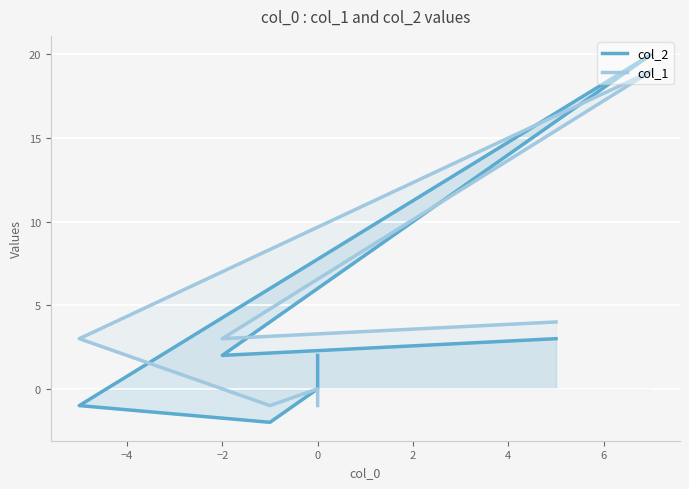

What is the spread (max minus min) of values at 0?

4